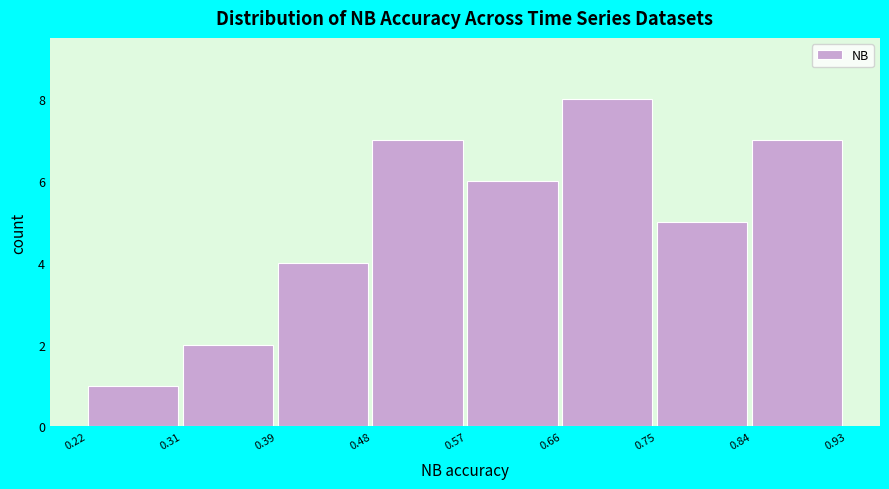

Reading left to right, transcribe this chart: for each bar, give the range it covers on the x-axis and its height. The values are not printed on the chart, so give them approximately, as read against the axis.

0.22 to 0.31: 1
0.31 to 0.39: 2
0.39 to 0.48: 4
0.48 to 0.57: 7
0.57 to 0.66: 6
0.66 to 0.75: 8
0.75 to 0.84: 5
0.84 to 0.93: 7